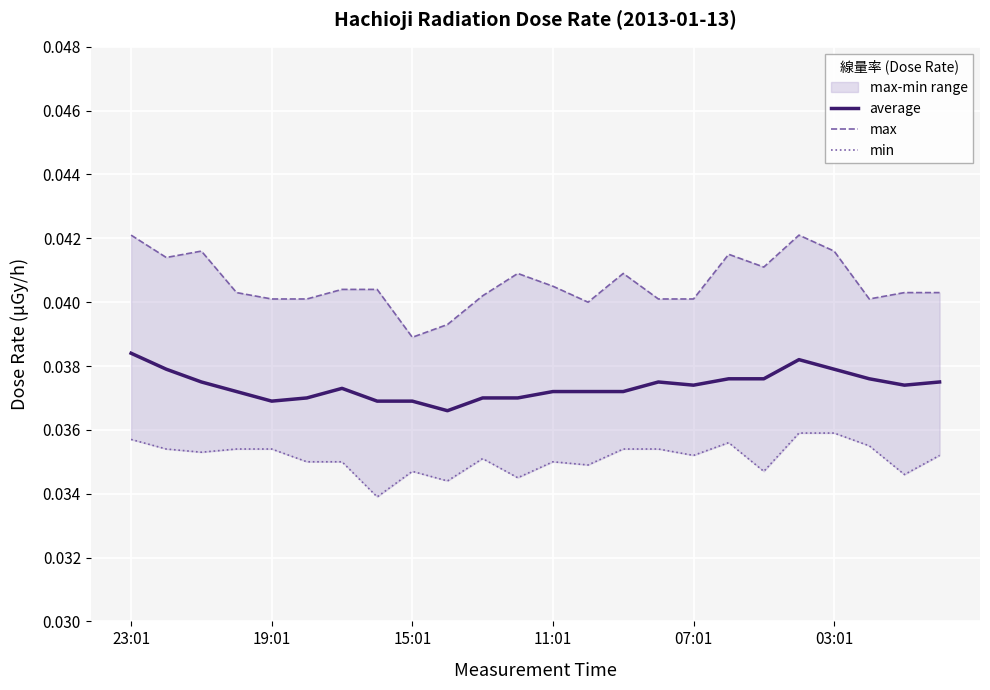

Rank the series by their average value, from highest to lowest.

max, average, min